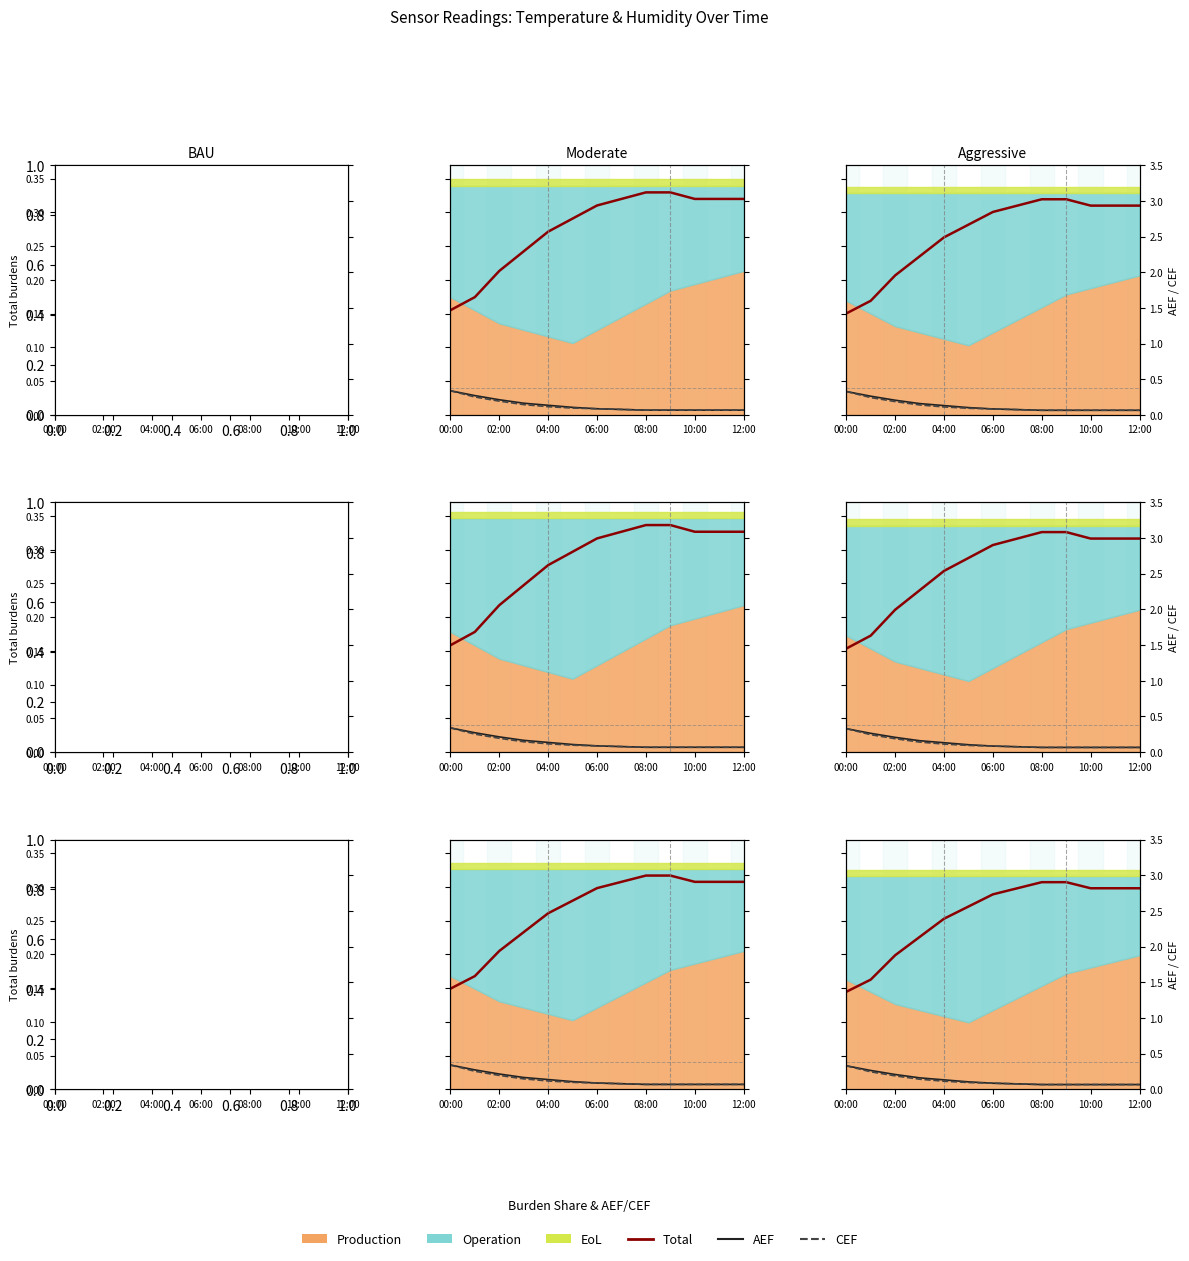

Read the Total value at 11.

0.3